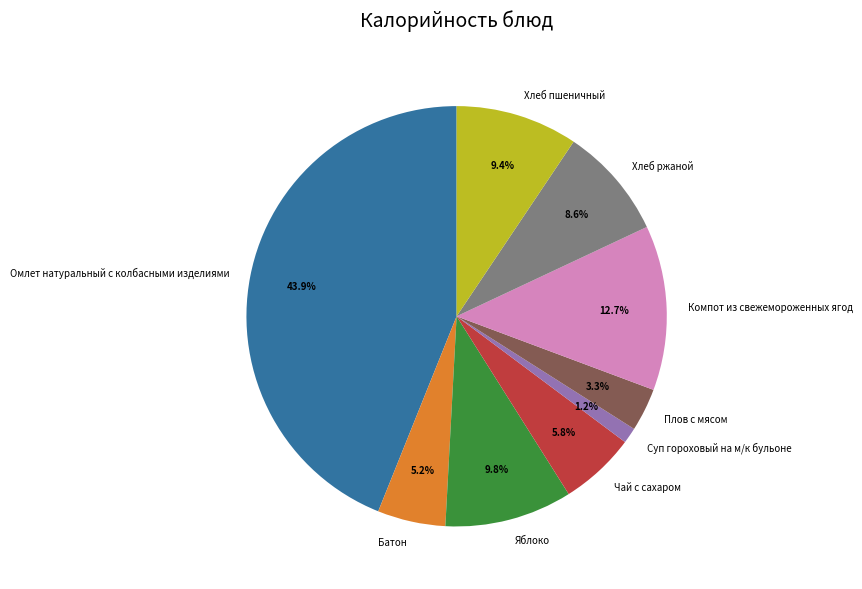

Between Хлеб ржаной and Хлеб пшеничный, which is larger?

Хлеб пшеничный